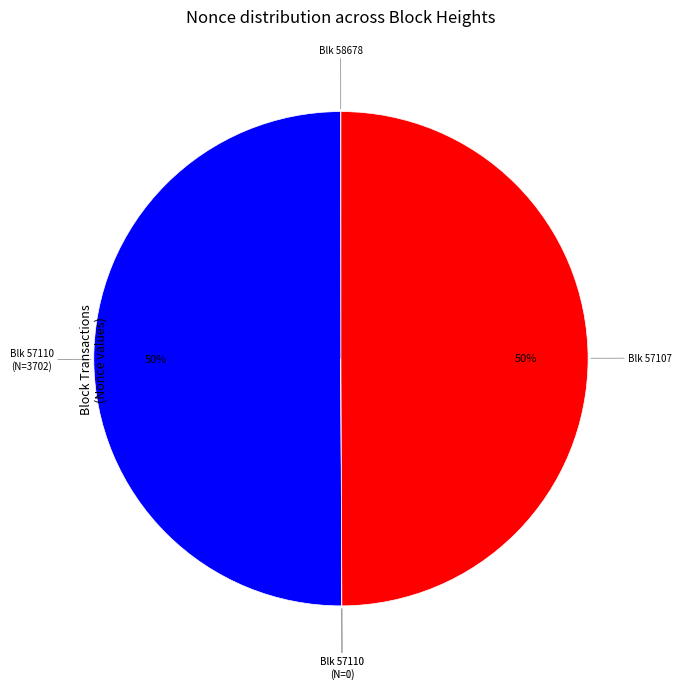

To the nearest percent, what is the difference between the largest and smallest slice percentages?

50%